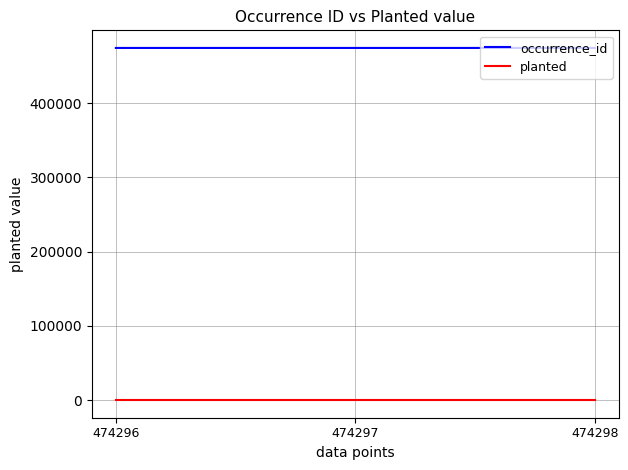

Is the value of planted at 474298 greater than the value of occurrence_id at 474297?

No